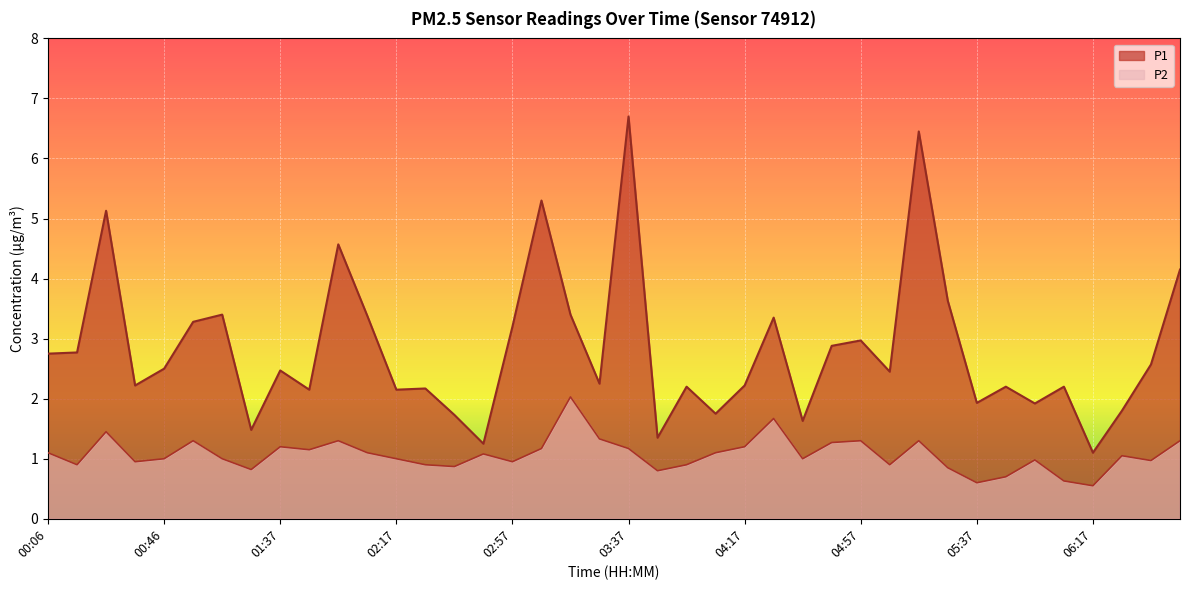

True or false: P1 and P2 cross at least once.

False